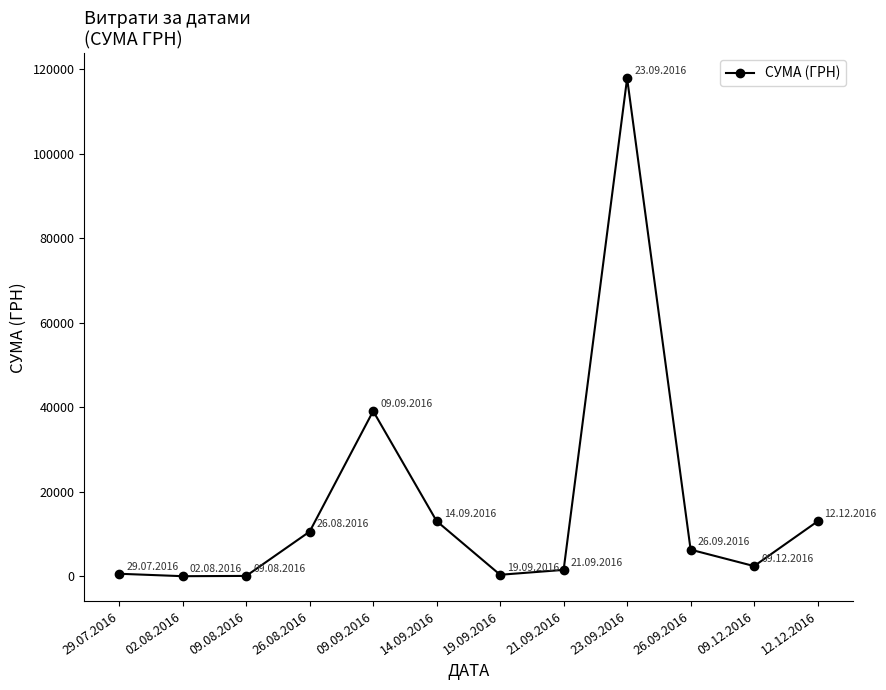

What is the difference between the maximum and second lowest values?

117777.0